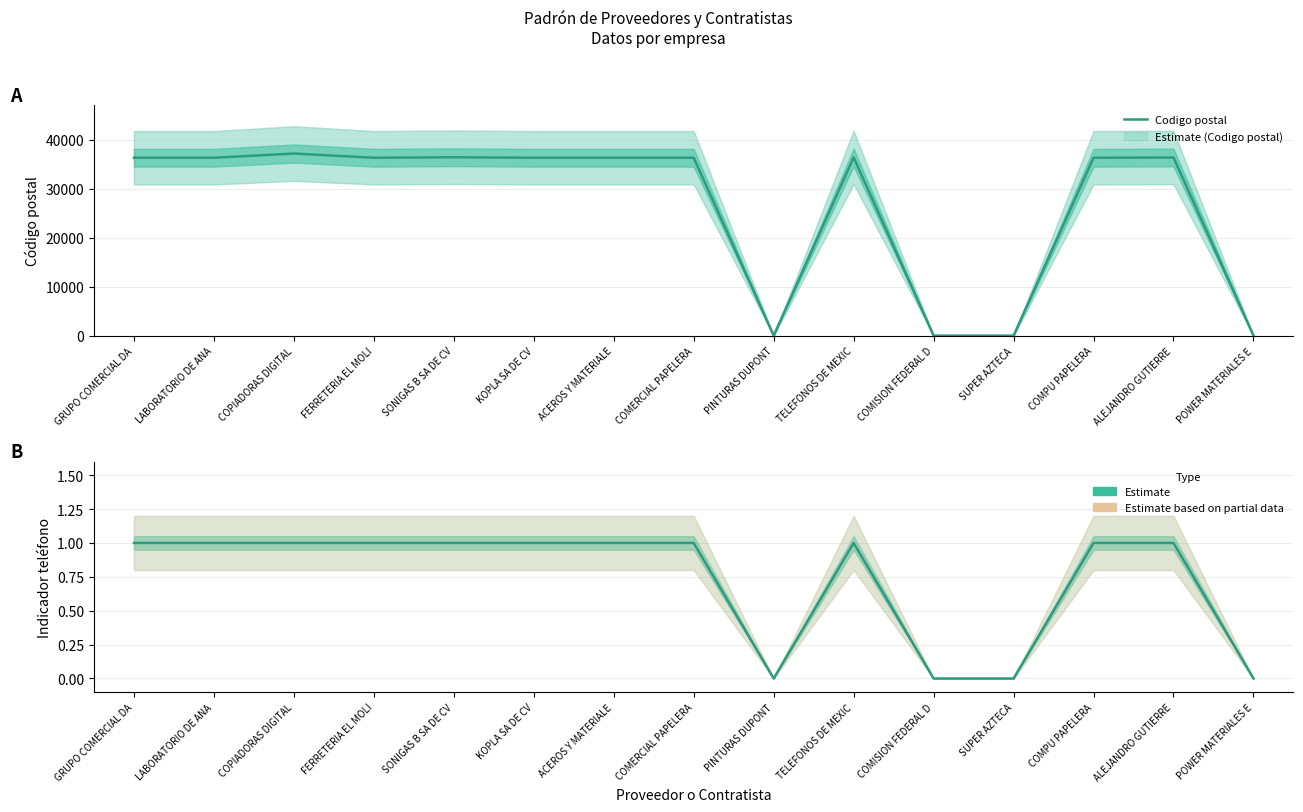

Which series has the widest spread of values?

Codigo postal